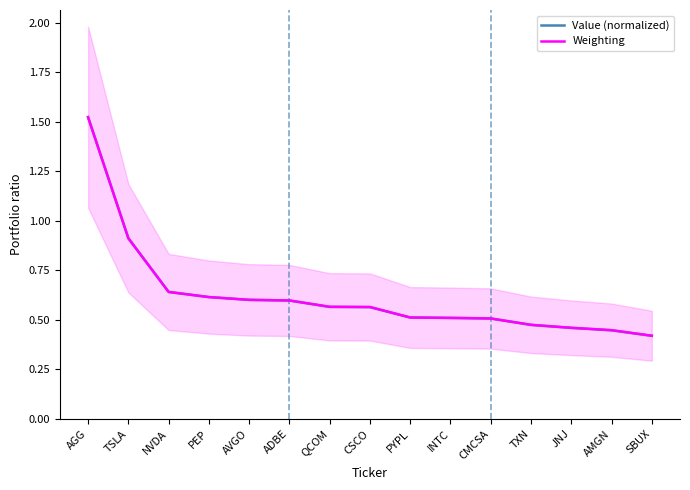

Is it true that Weighting equals 0.5 at TXN?

True